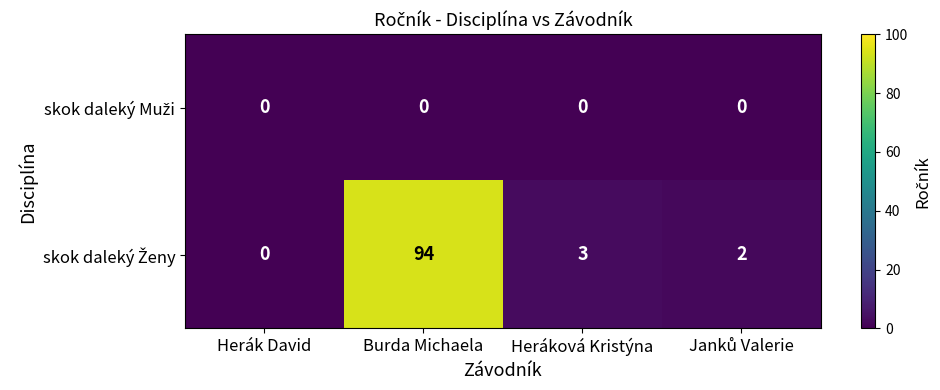

How many distinct data groups are displayed?

2